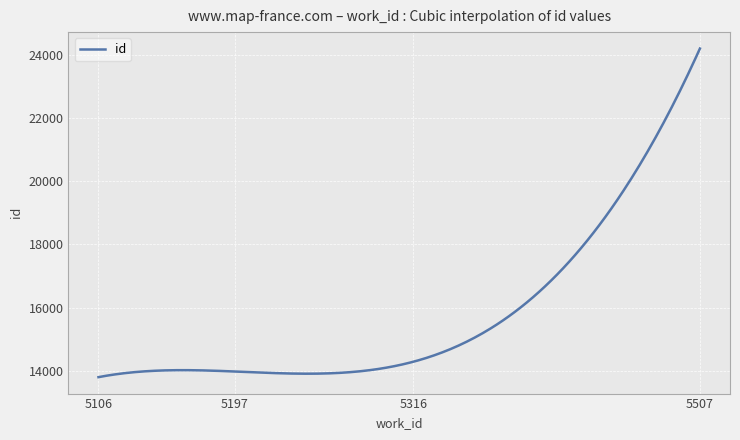

What is the greatest value displayed?

24211.0